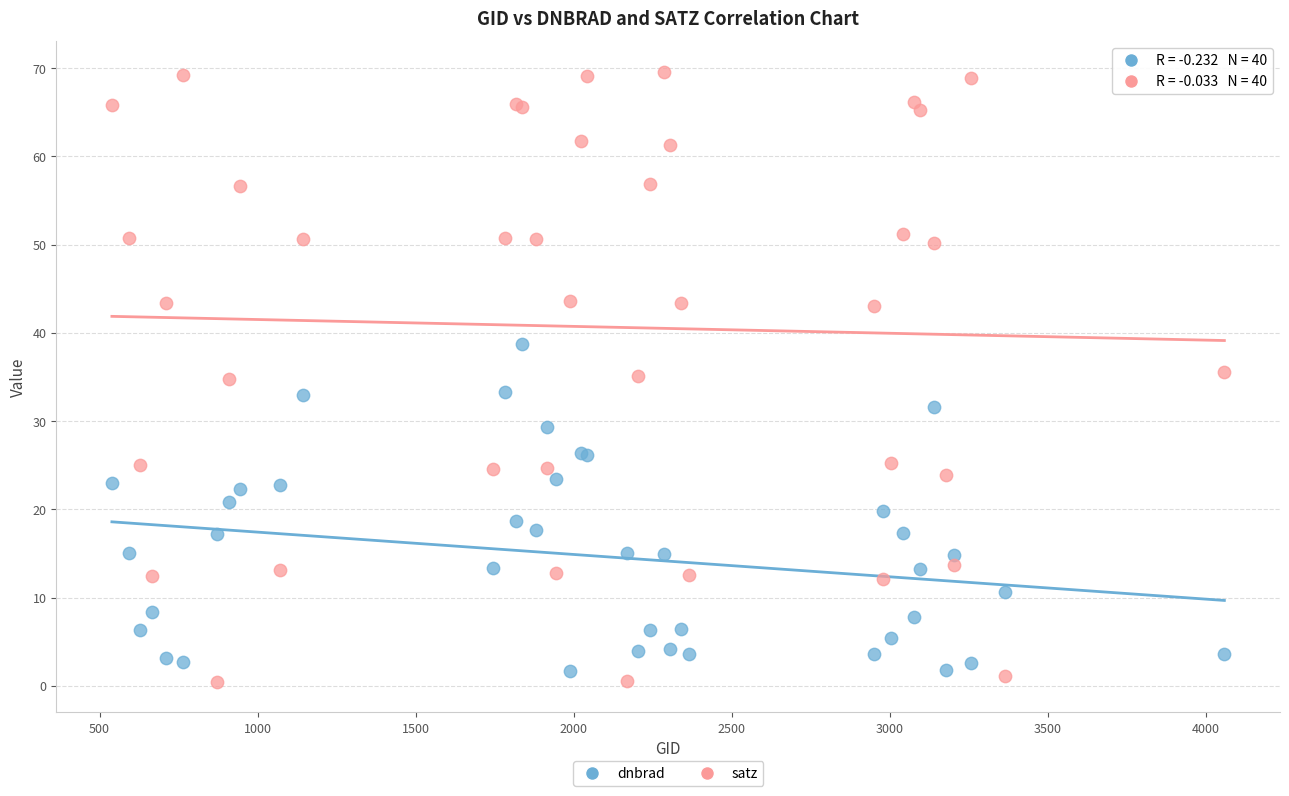

What are all the series names shown in the legend?

dnbrad, satz